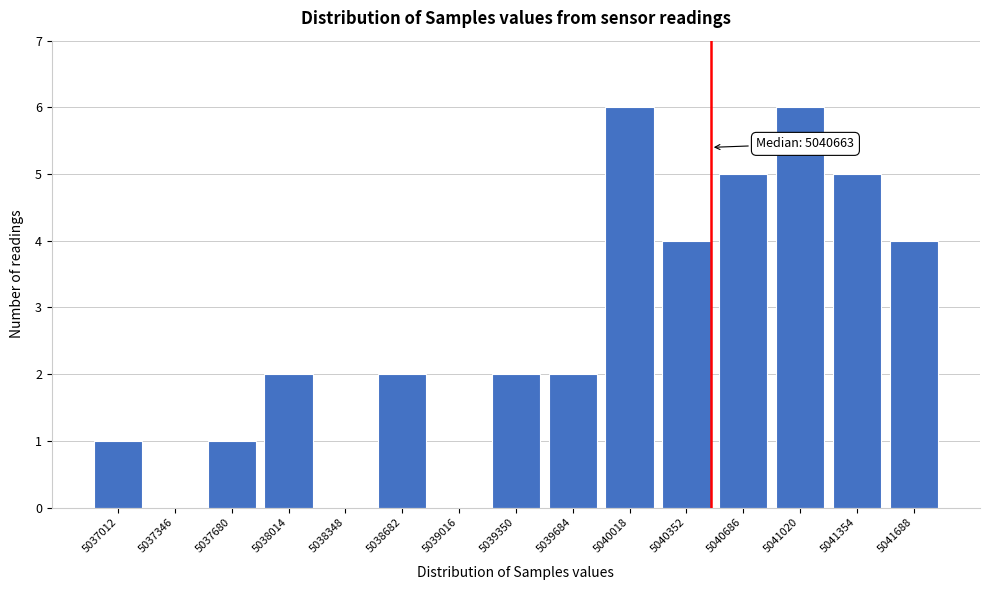

Reading right to left, extract all data points from this chart.

5041688=4	5041354=5	5041020=6	5040686=5	5040352=4	5040018=6	5039684=2	5039350=2	5039016=0	5038682=2	5038348=0	5038014=2	5037680=1	5037346=0	5037012=1